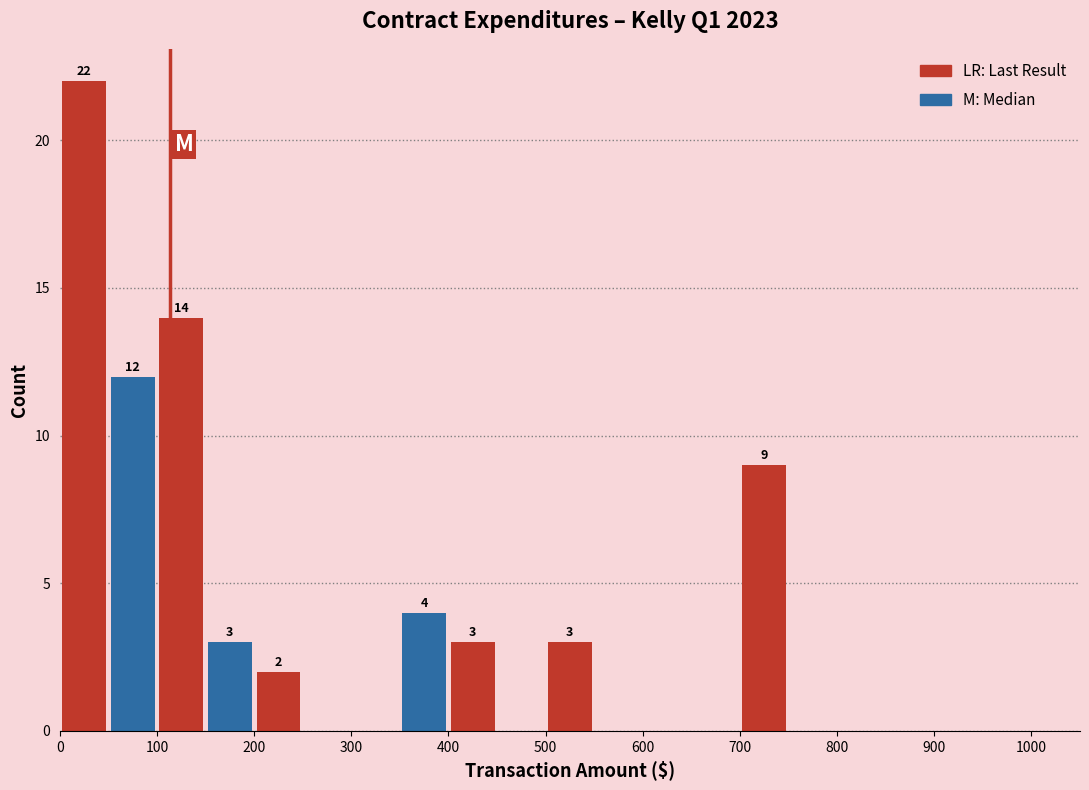

Over which range of the x-axis is the bar tallest?

0 to 50